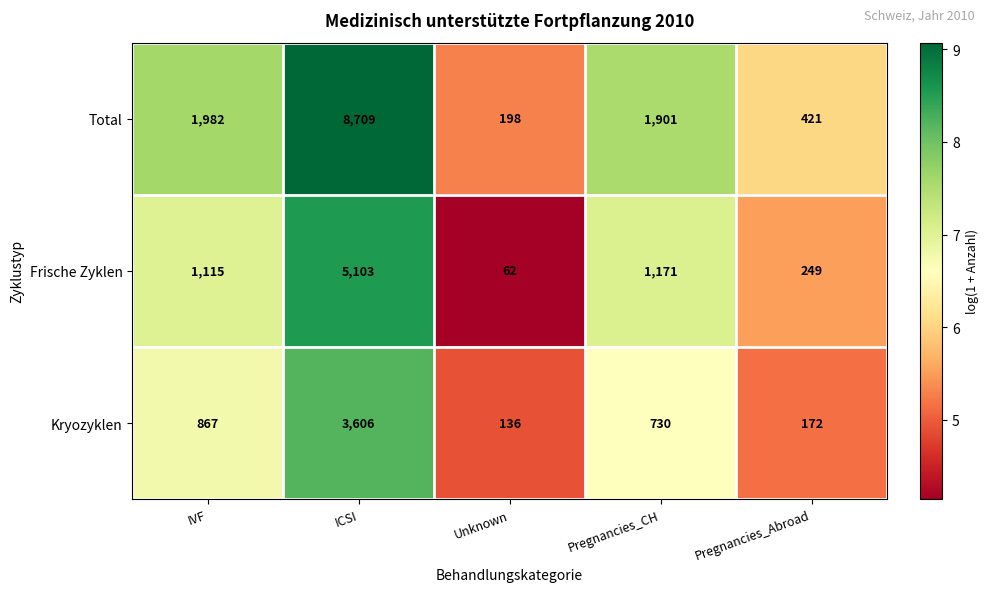

Which label corresponds to the largest value in the chart?

ICSI